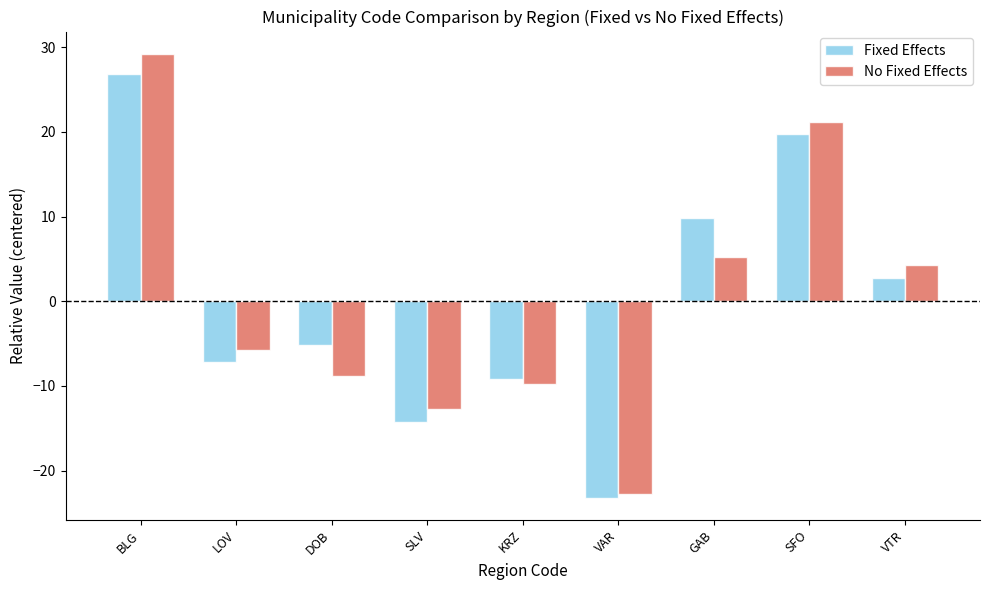

Reading right to left, transcribe all the data shown in this chart.

Fixed Effects: 2.8	19.8	9.8	-23.2	-9.2	-14.2	-5.2	-7.2	26.8
No Fixed Effects: 4.2	21.2	5.2	-22.8	-9.8	-12.8	-8.8	-5.8	29.2